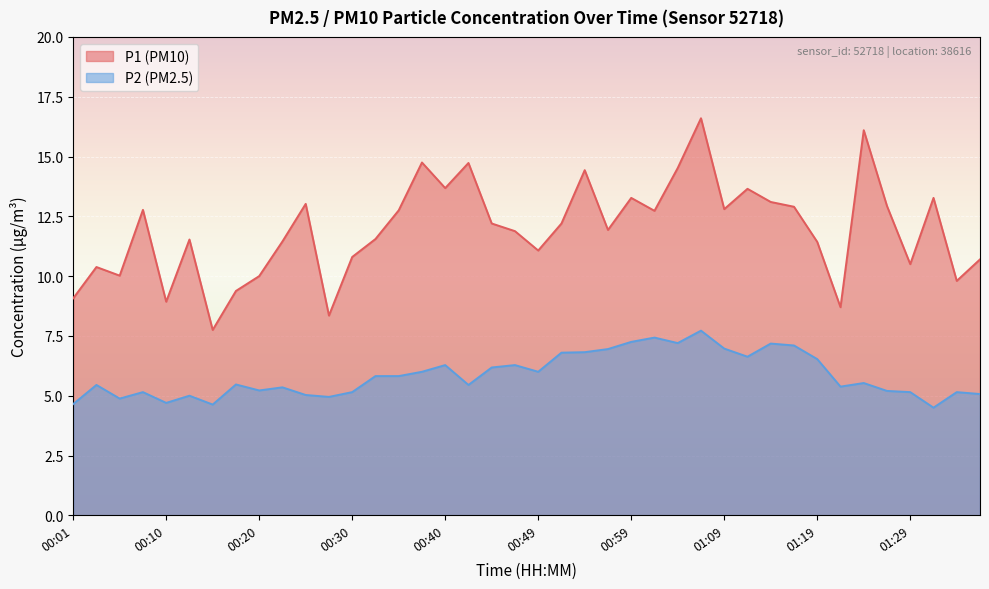

True or false: P2 has a value of 6.5 at 00:28.

False